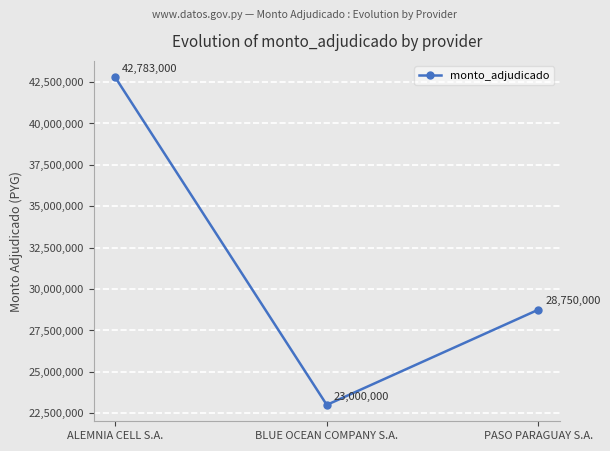

How many series are shown in this chart?

1